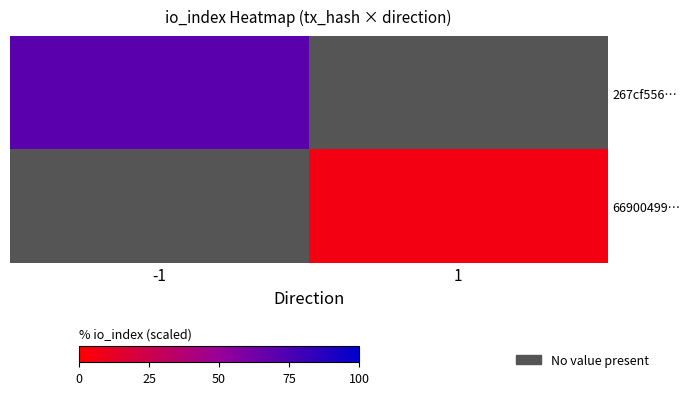

Which category has the lowest value in the 66900499… series?

-1